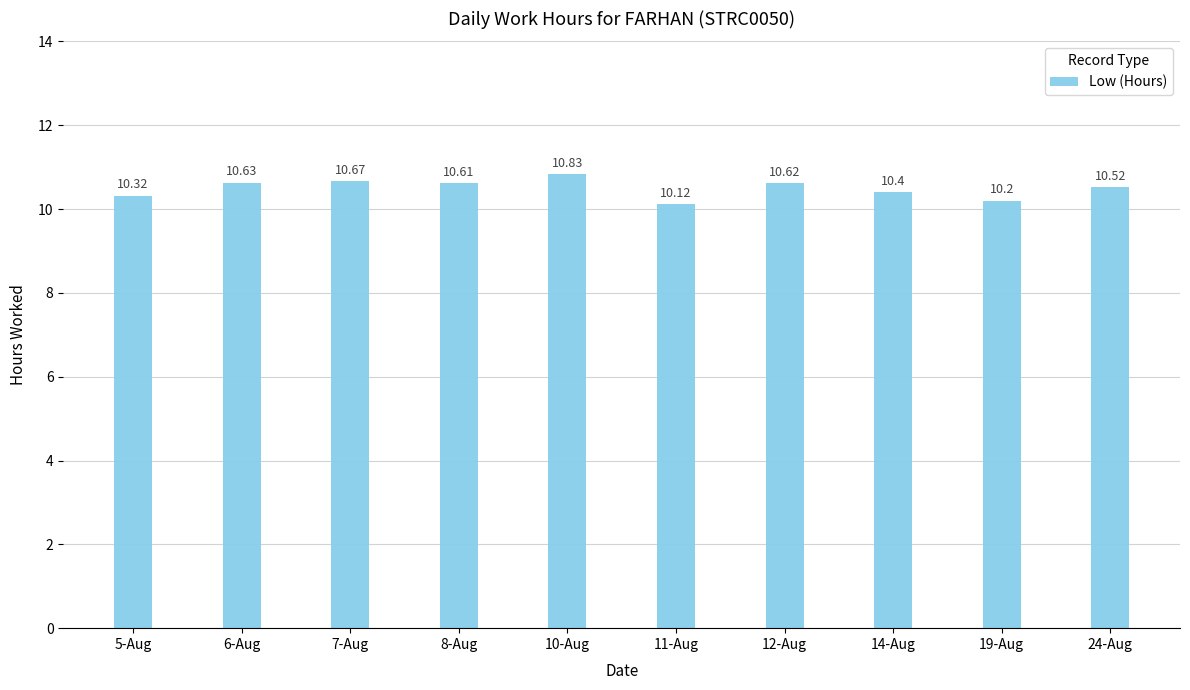

What is the value of the 5th bar from the left?

10.8